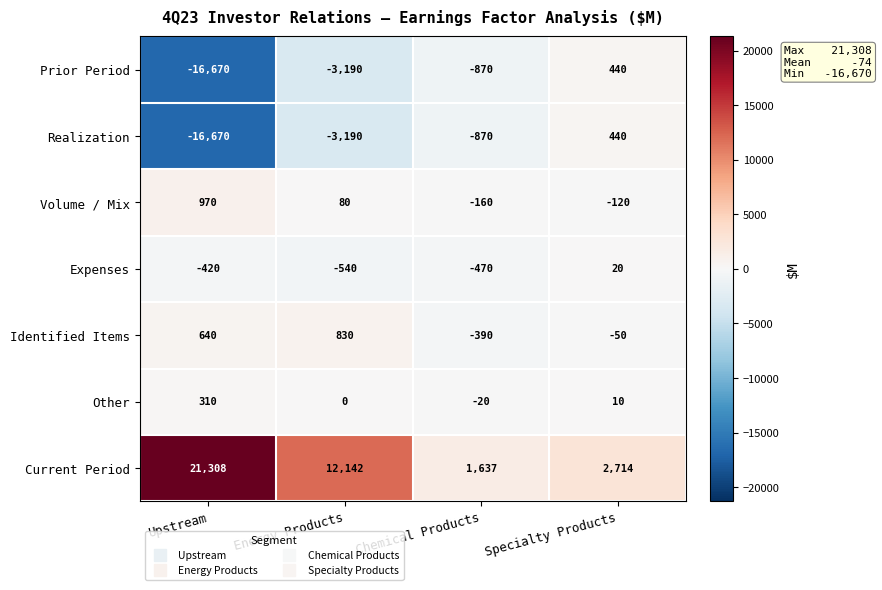

Reading right to left, list all the values displayed in this chart.

Prior Period: 440	-870	-3190	-16670
Realization: 440	-870	-3190	-16670
Volume / Mix: -120	-160	80	970
Expenses: 20	-470	-540	-420
Identified Items: -50	-390	830	640
Other: 10	-20	0	310
Current Period: 2714	1637	12142	21308